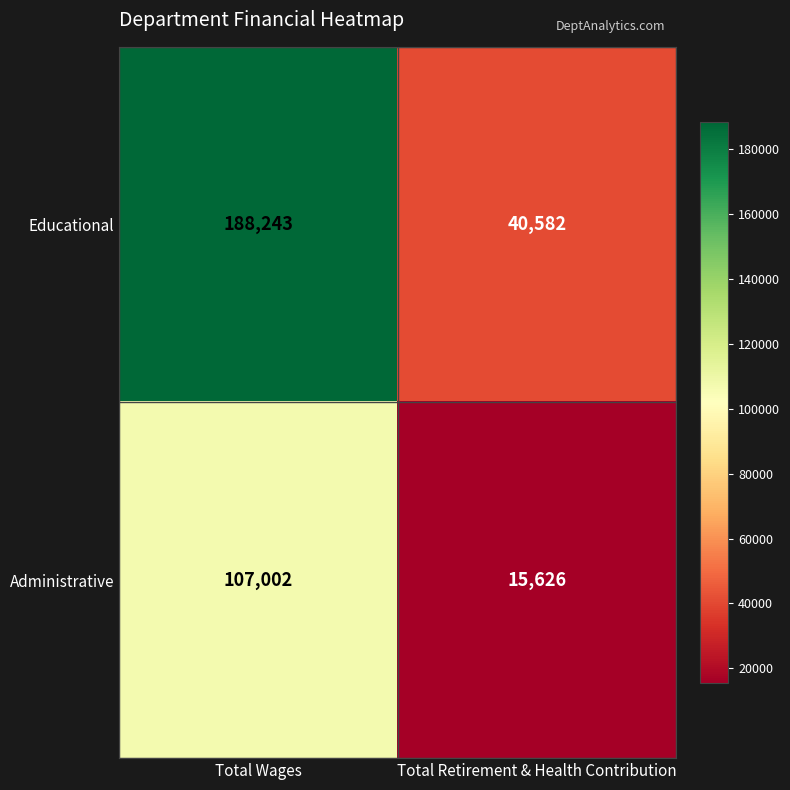

At which label does Administrative reach its peak?

Total Wages